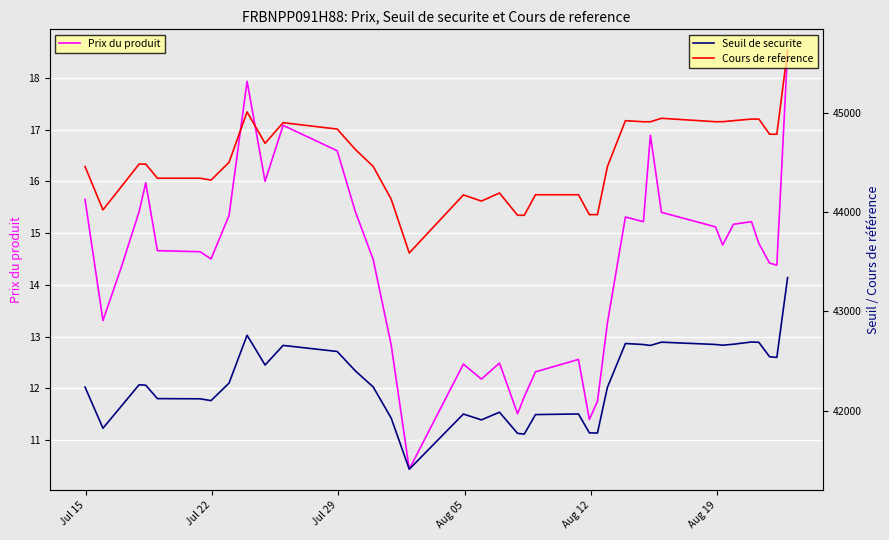

True or false: Seuil de securite and Prix du produit cross at least once.

False